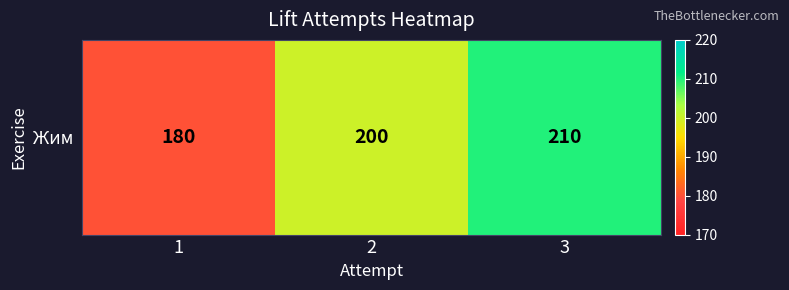

What is the greatest value displayed?

210